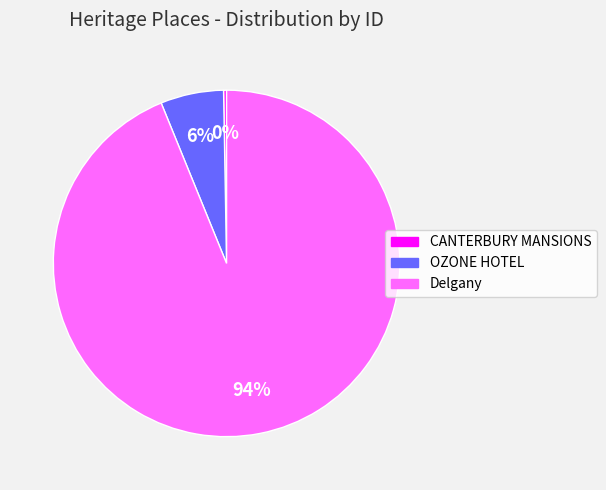

Which category accounts for the majority?

Delgany